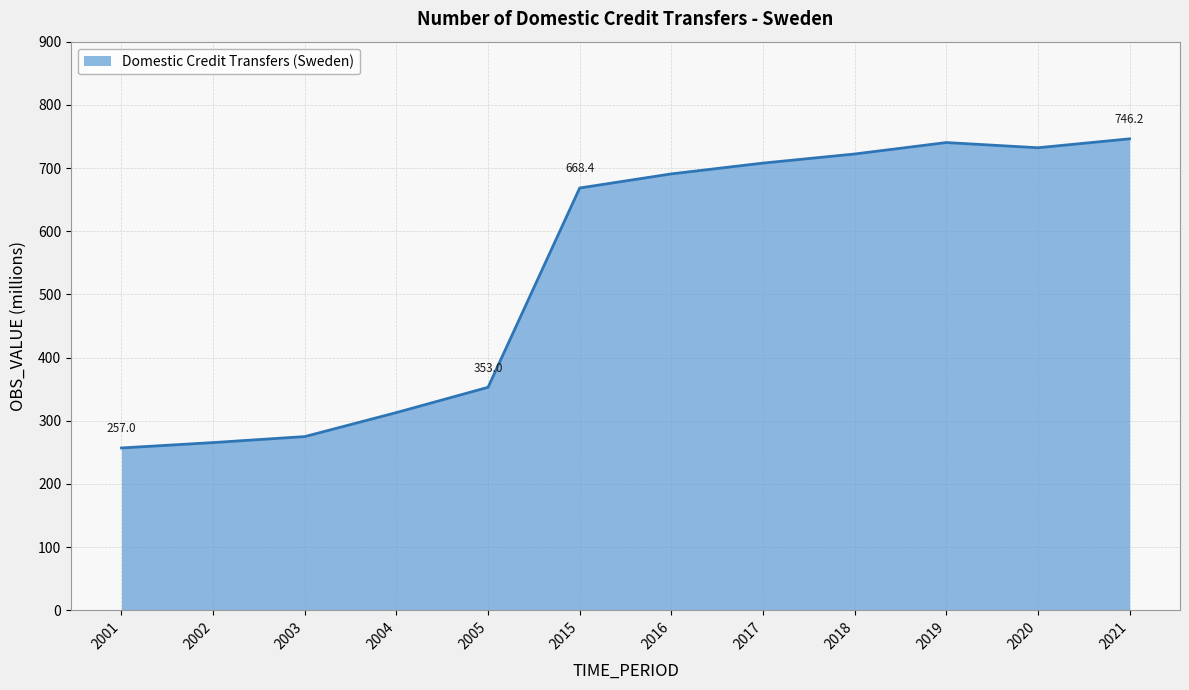

Reading left to right, what are all the values shown in this chart?

257.0	265.5	275.0	313.0	353.0	668.4	690.7	707.8	722.2	740.3	732.1	746.2